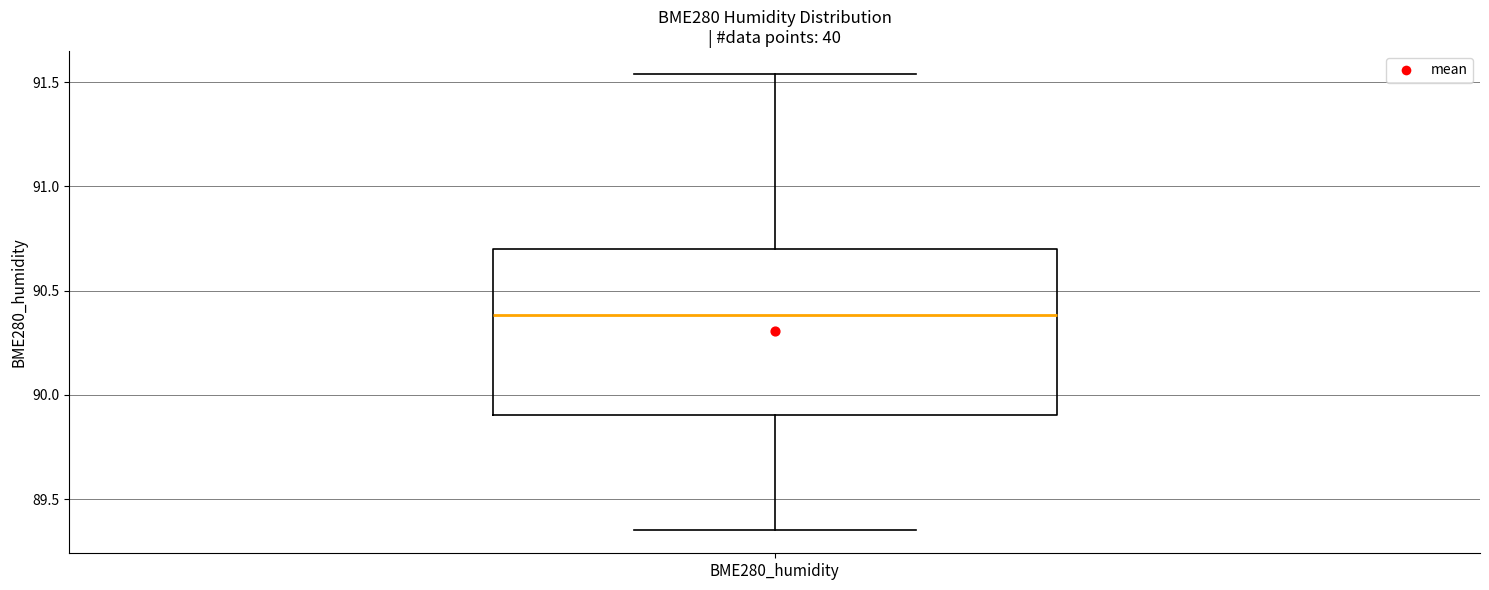

Transcribe this box plot: give where the median line is, the range the box spans, and where the two whiskers end, as read against the y-axis. The values are not printed on the chart, so give them approximately, as read against the axis.

median 90.40, box 89.90 to 90.70, whiskers 89.35 to 91.55